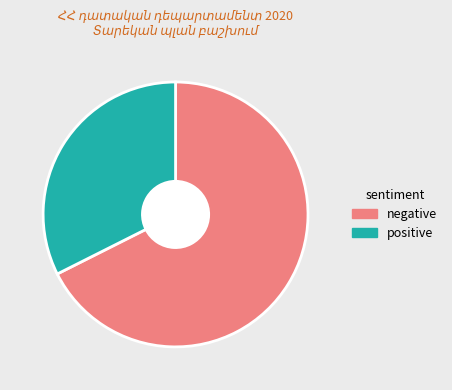

Which slice represents more than half of the pie?

negative